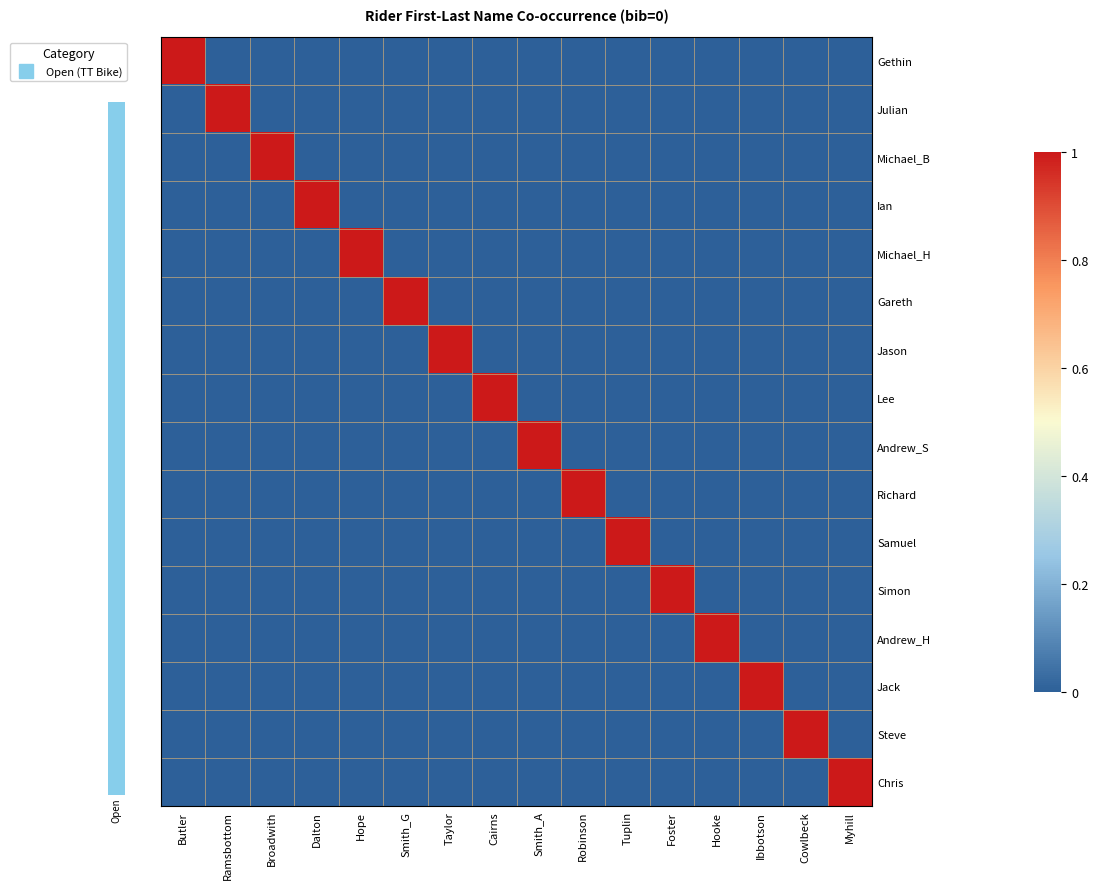

At which category is the sum across all series the highest?

Butler